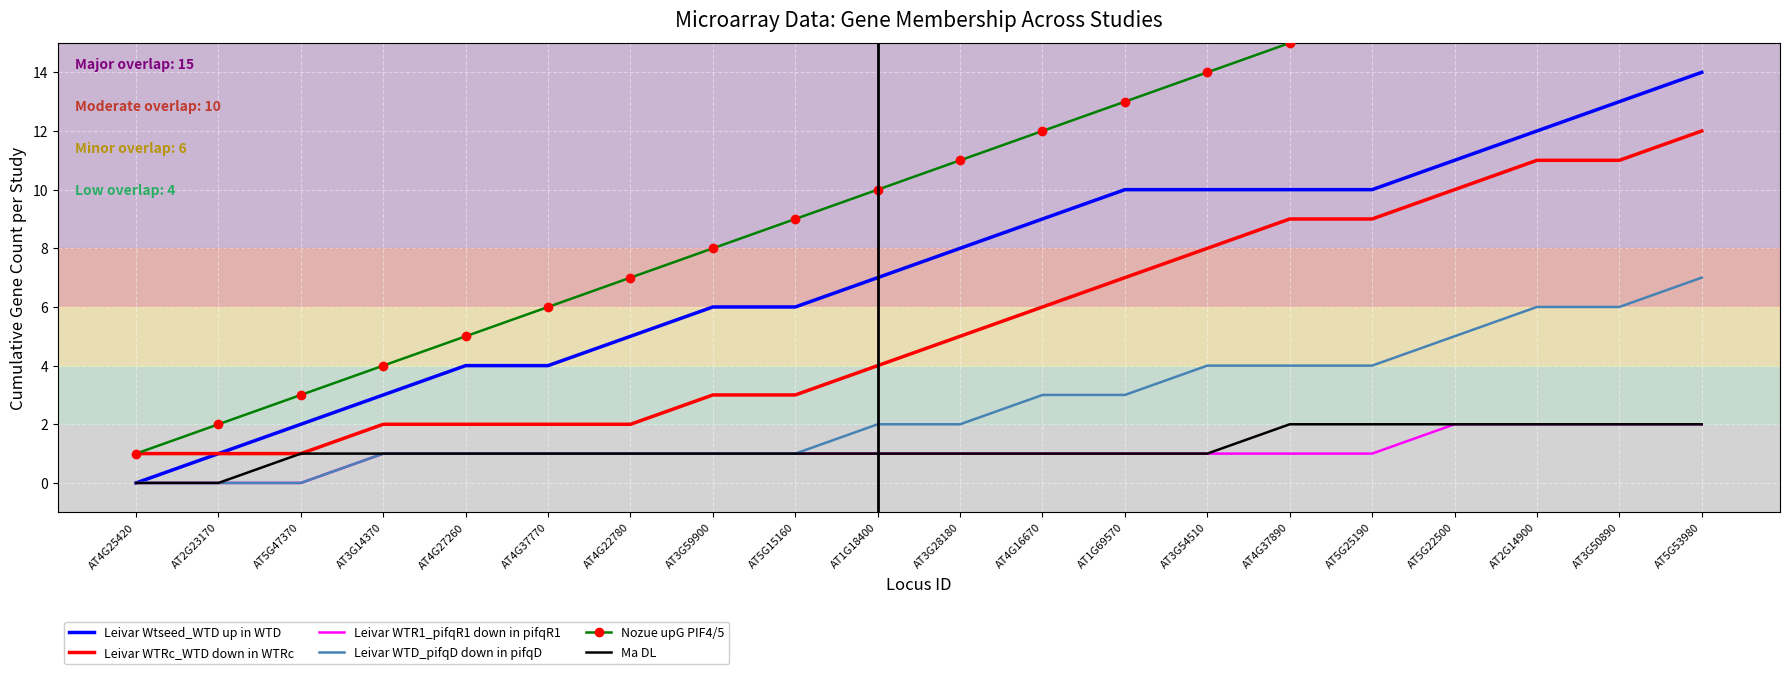

True or false: Leivar WTD_pifqD down in pifqD has more than 0 points higher than both neighbors.

False